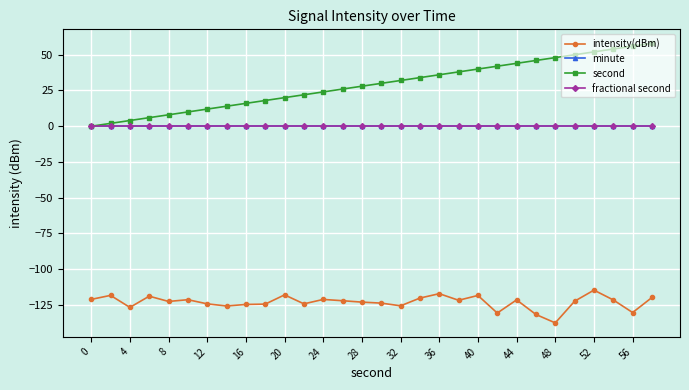

Does the chart have visible grid lines?

Yes